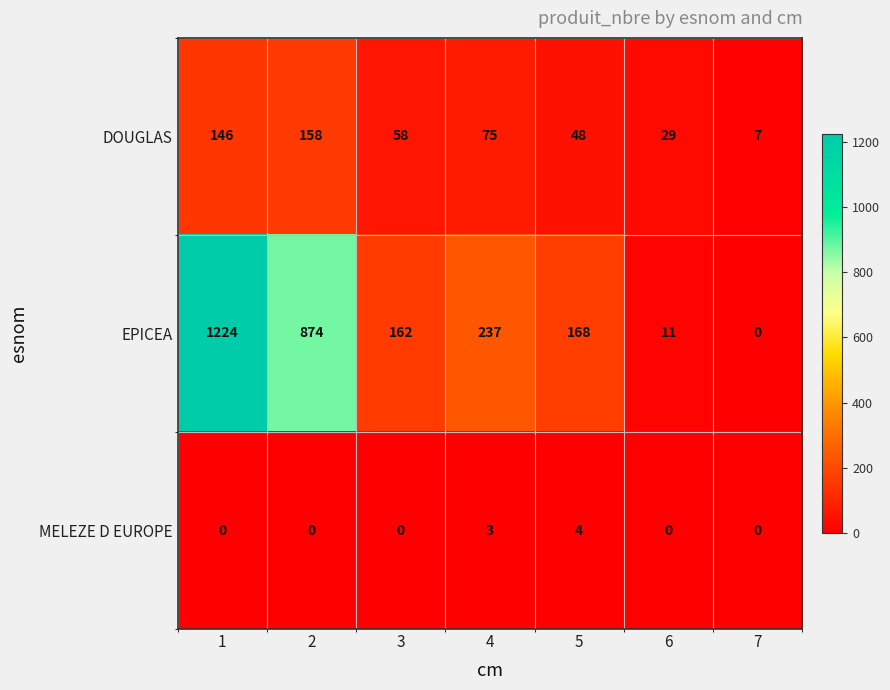

At which label is DOUGLAS closest to 82?

4